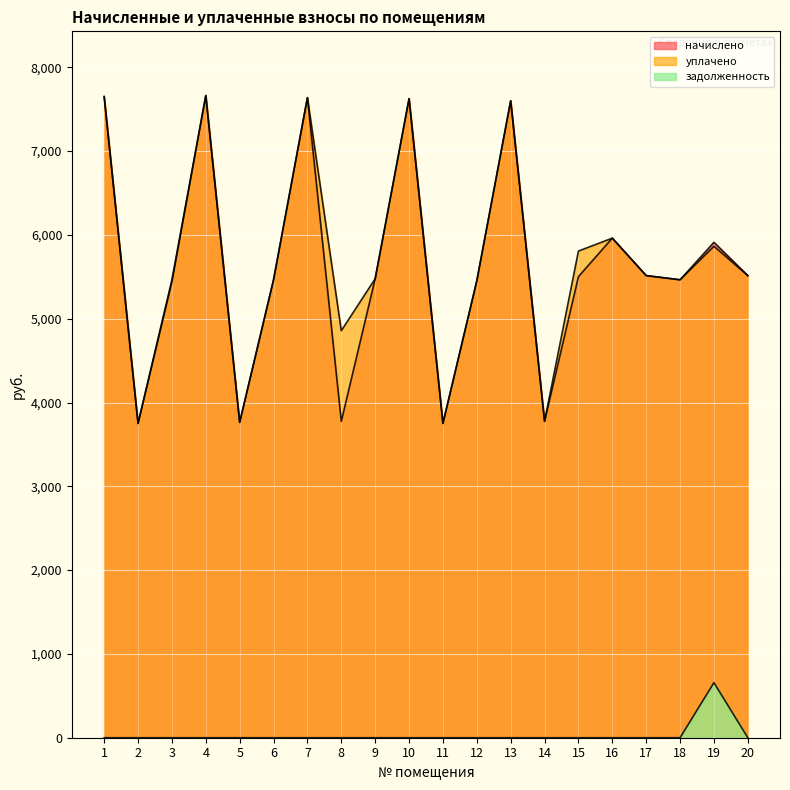

Is the value of начислено at 19 greater than the value of уплачено at 11?

Yes